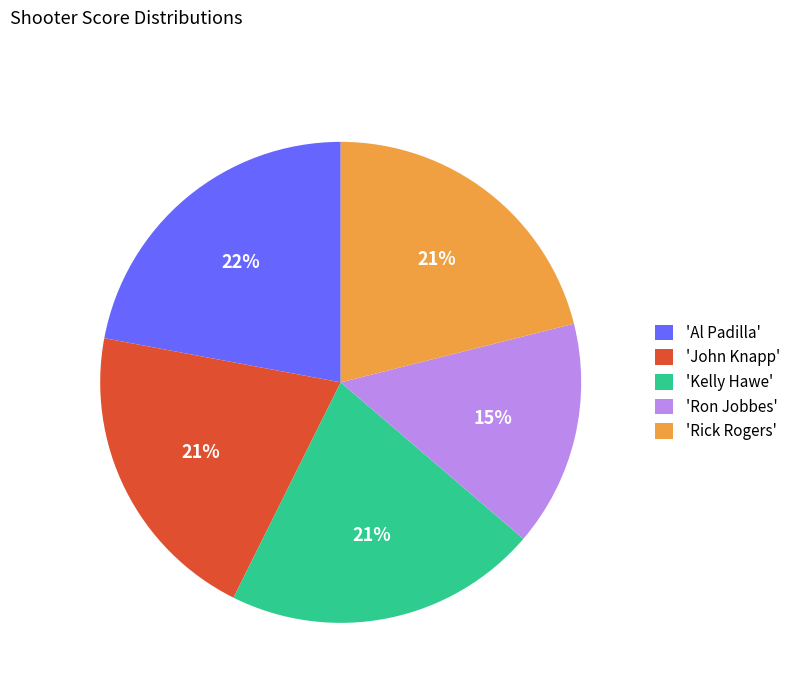

Is it true that 'Rick Rogers' is 21% of the pie?

True